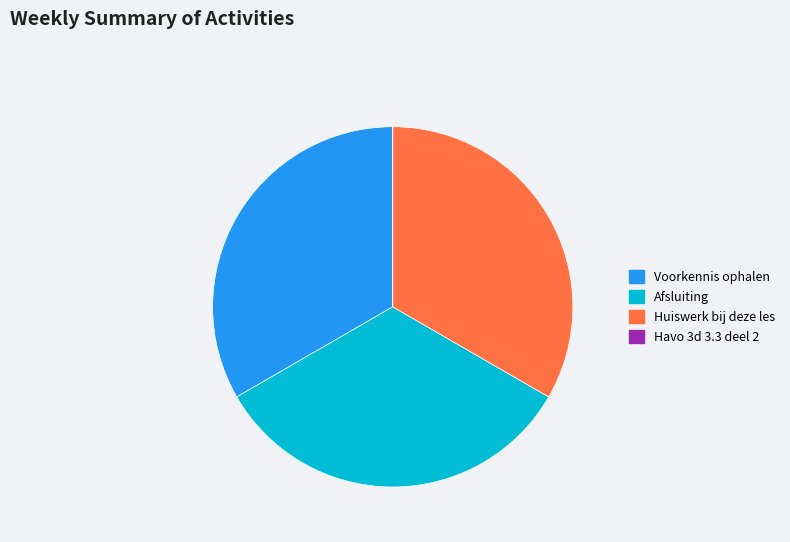

True or false: Voorkennis ophalen accounts for 26% of the total.

False